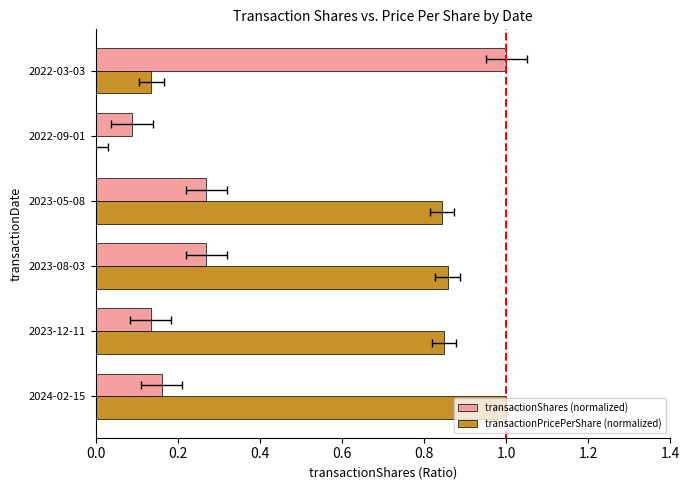

Is the value of transactionPricePerShare (normalized) at 2022-09-01 greater than the value of transactionShares (normalized) at 2022-03-03?

No